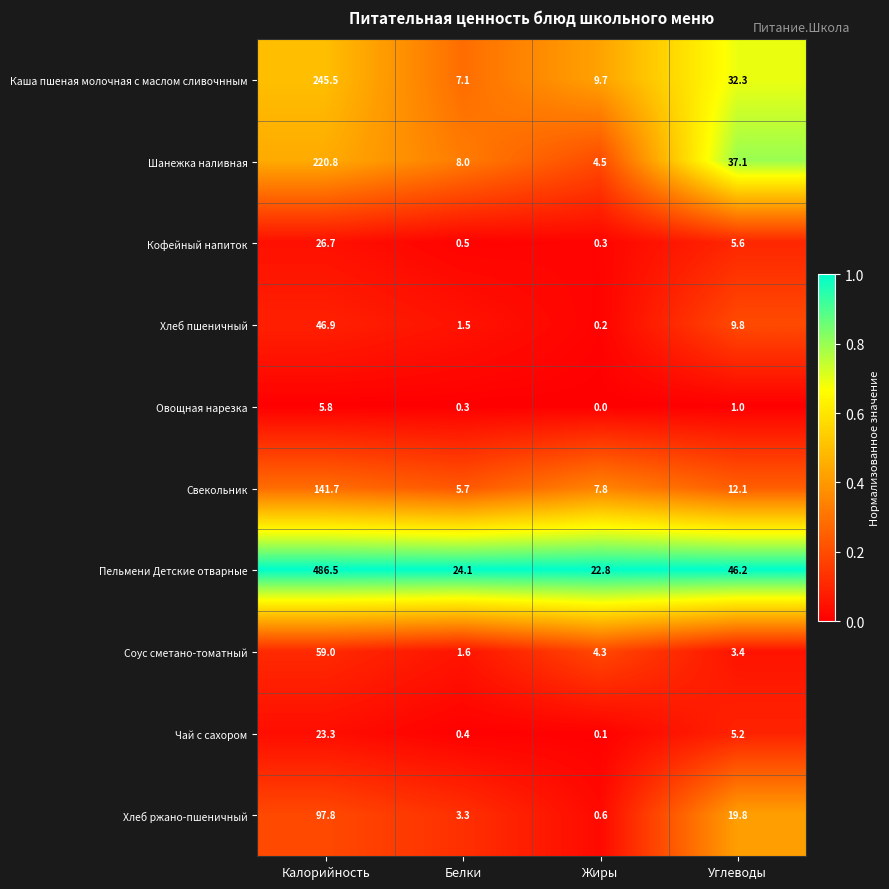

What is the difference between the maximum and minimum values in the Пельмени Детские отварные series?

463.7